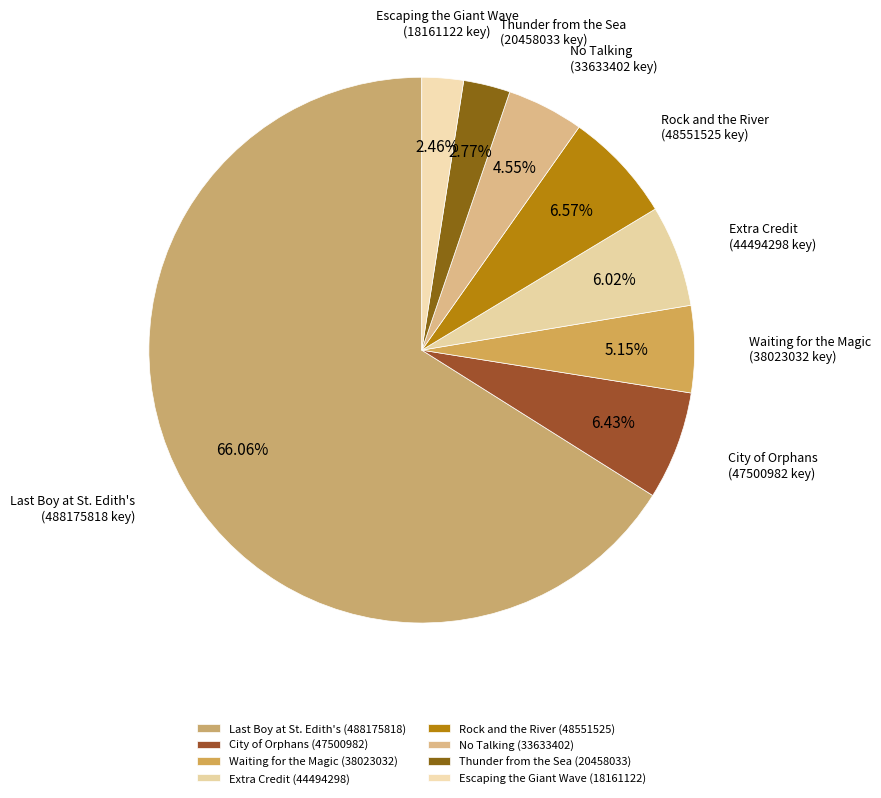

To the nearest percent, what percentage of the pie is No Talking?

5%